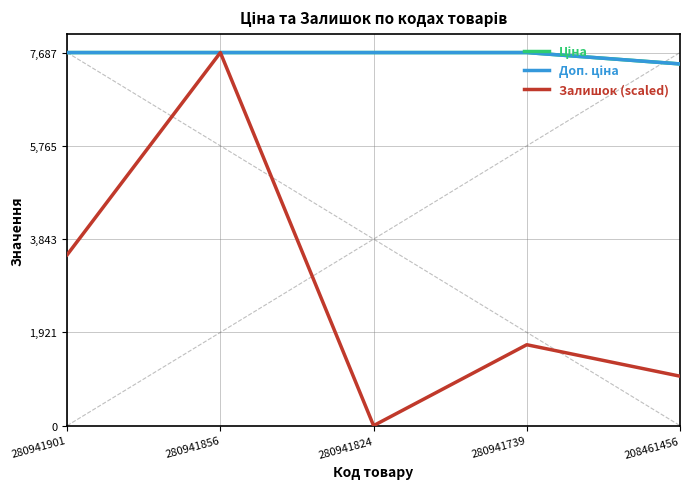

At which label is Залишок (scaled) closest to 3843?

280941901